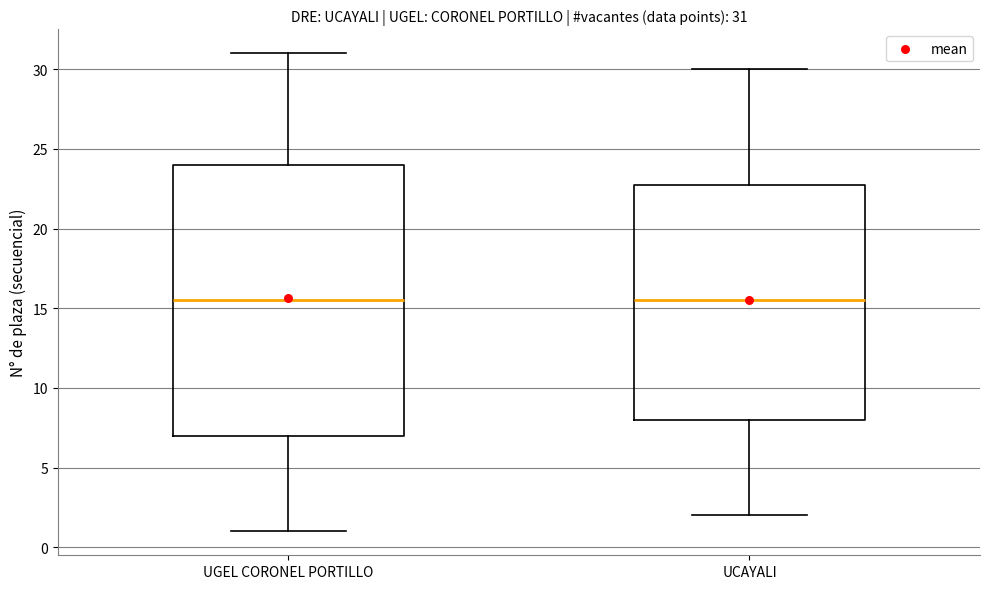

Which box is the tallest, from its lower edge to its upper edge?

UGEL CORONEL PORTILLO